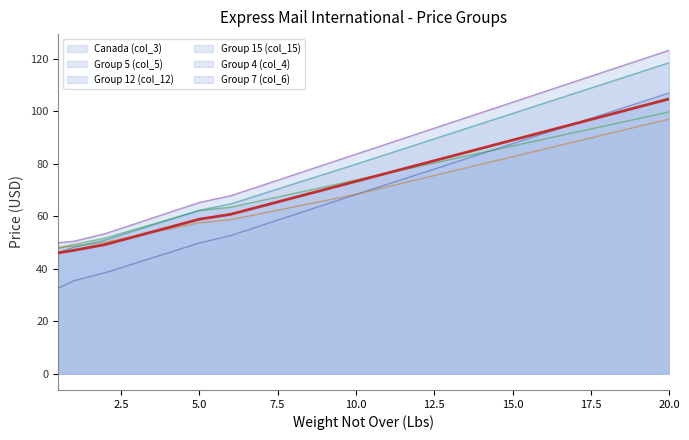

After their last crossing, which series has the higher values: Group 12 (col_12) (line) or Canada (col_3) (line)?

Canada (col_3) (line)